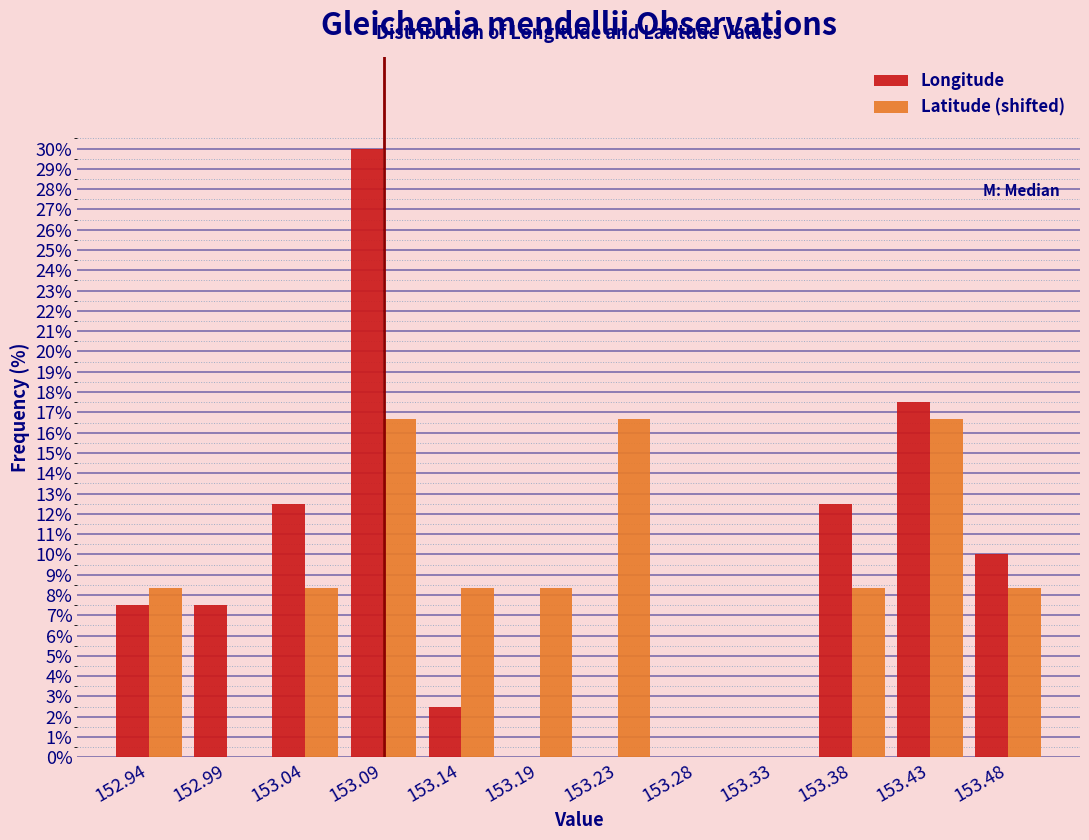

What is the height of the Longitude bar covering 153.110 to 153.160 on the x-axis? Neither the bar edges nor the heights are printed on the chart, so give them approximately, as read against the axes.

2.5